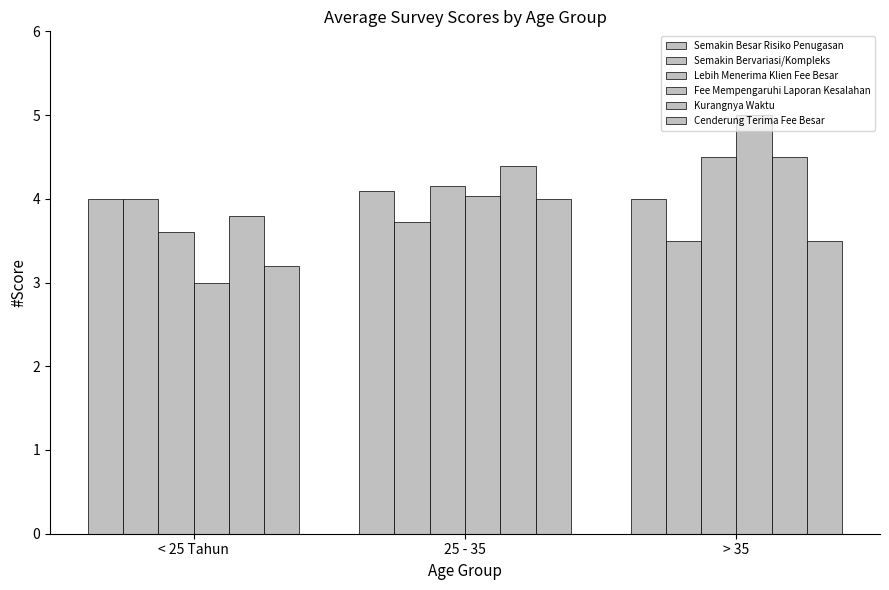

Reading right to left, what are all the values shown in this chart?

Semakin Besar Risiko Penugasan: 4.0	4.1	4.0
Semakin Bervariasi/Kompleks: 3.5	3.7	4.0
Lebih Menerima Klien Fee Besar: 4.5	4.2	3.6
Fee Mempengaruhi Laporan Kesalahan: 5.0	4.0	3.0
Kurangnya Waktu: 4.5	4.4	3.8
Cenderung Terima Fee Besar: 3.5	4.0	3.2